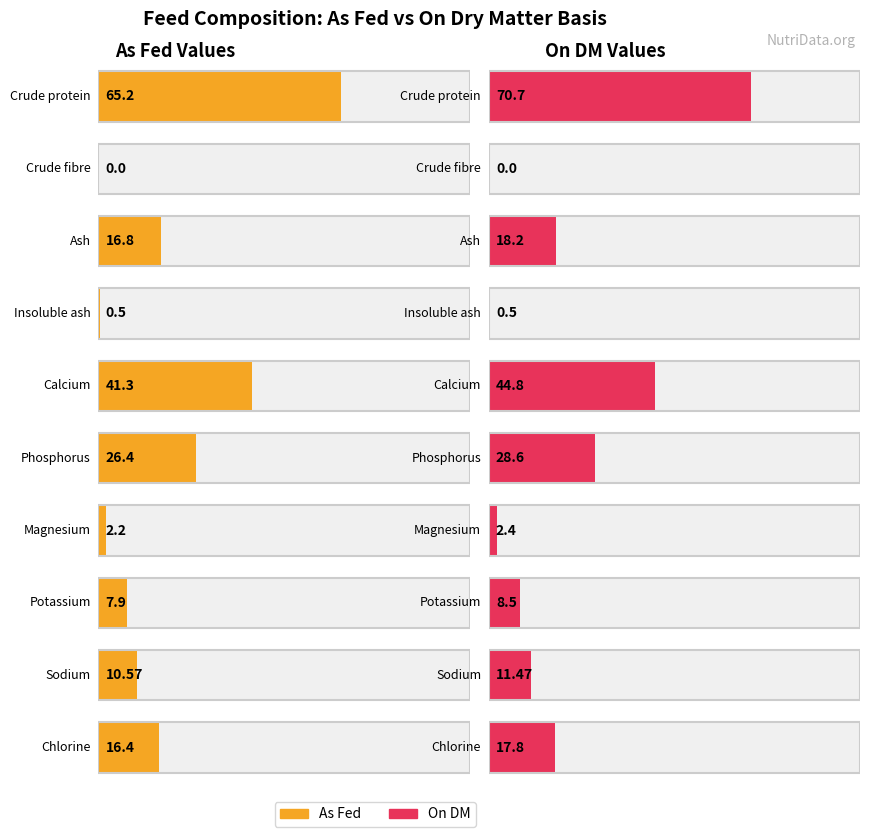

What is the difference between the As fed values at Insoluble ash and Magnesium?

1.7